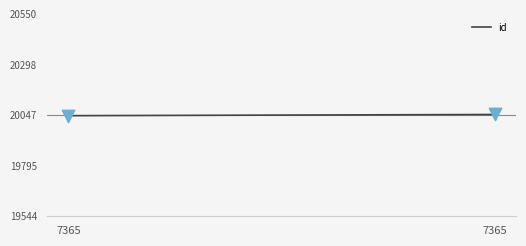

What is the ratio of the value at 7365 to the value at 7365?

1.0